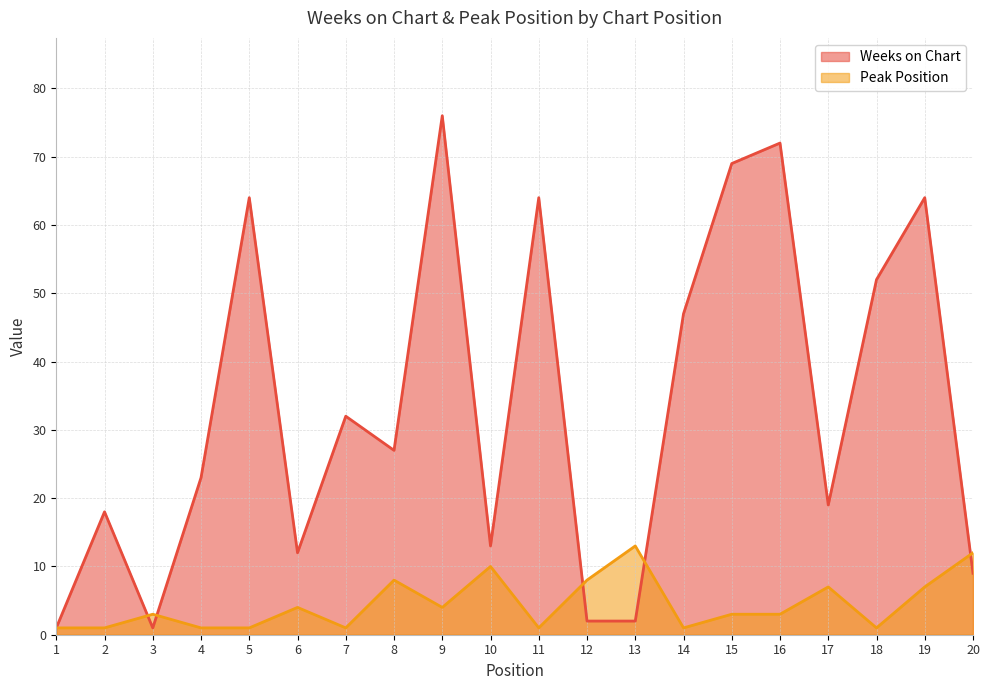

What is the maximum value for Weeks on Chart?

76